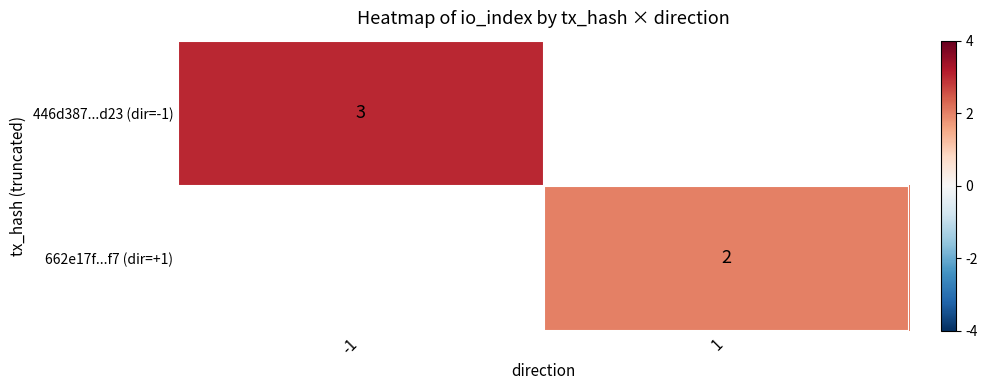

The value of 446d387...d23 (dir=-1) at -1 is 3. True or false?

True